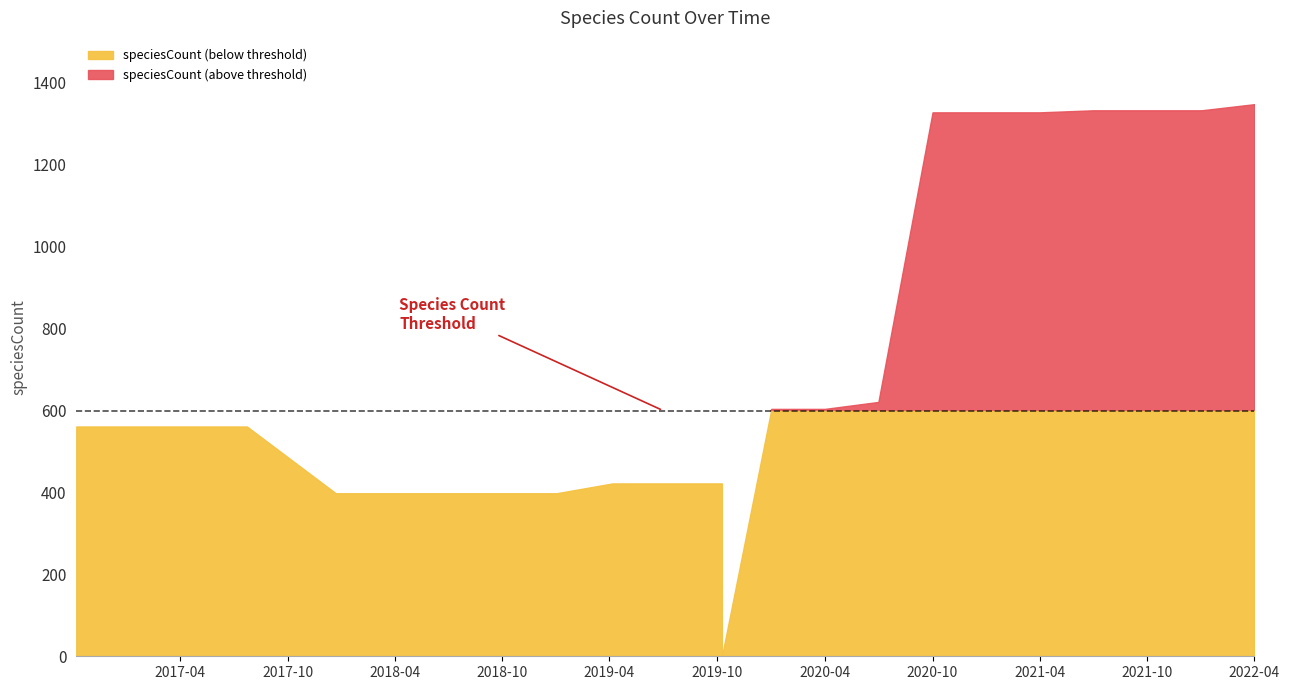

What is the sum of all values?

16660